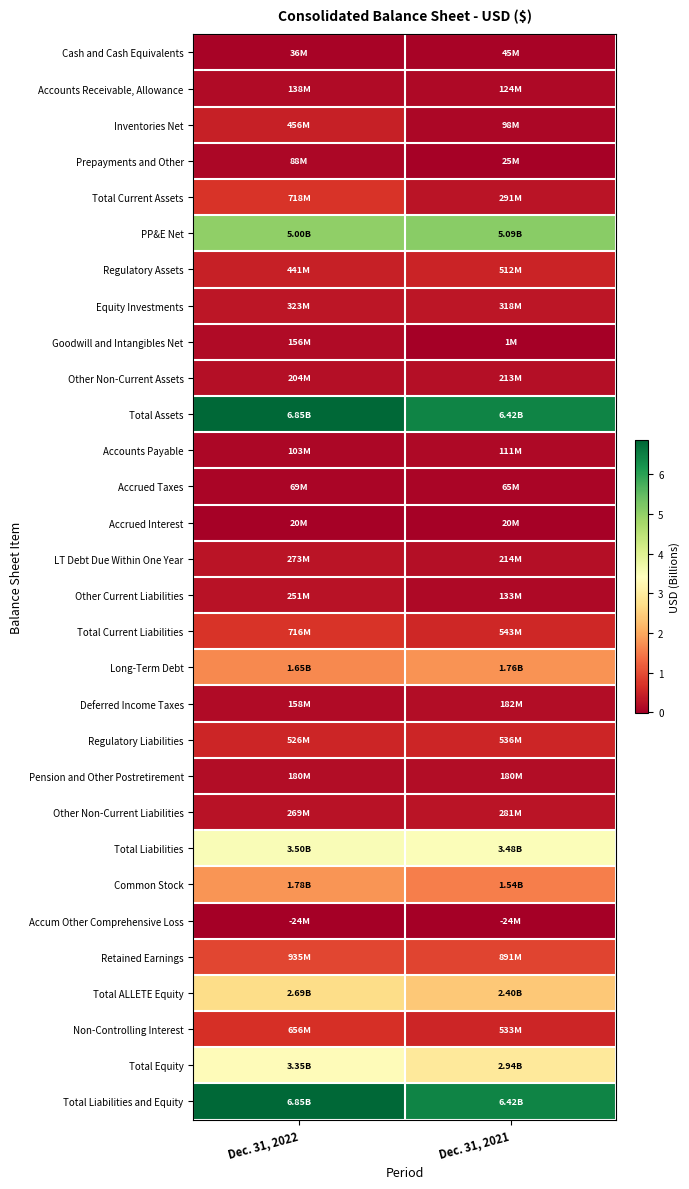

What is the greatest value displayed?

6.8